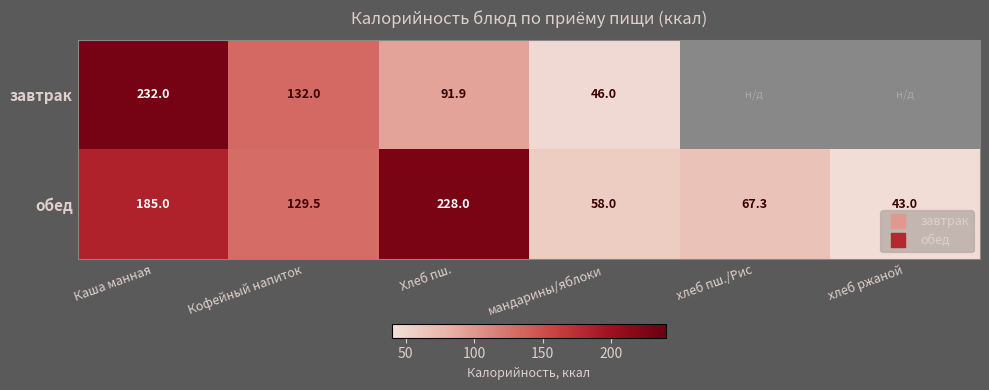

Which series changed the most between Хлеб пш. and хлеб ржаной?

обед